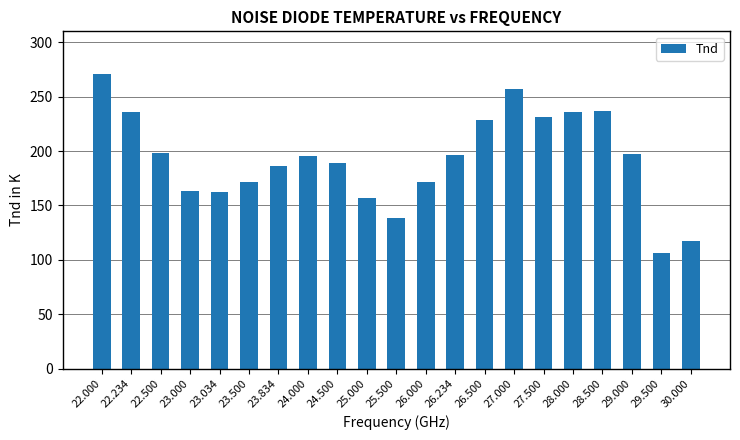

Between 23.000 and 22.234, which is larger?

22.234